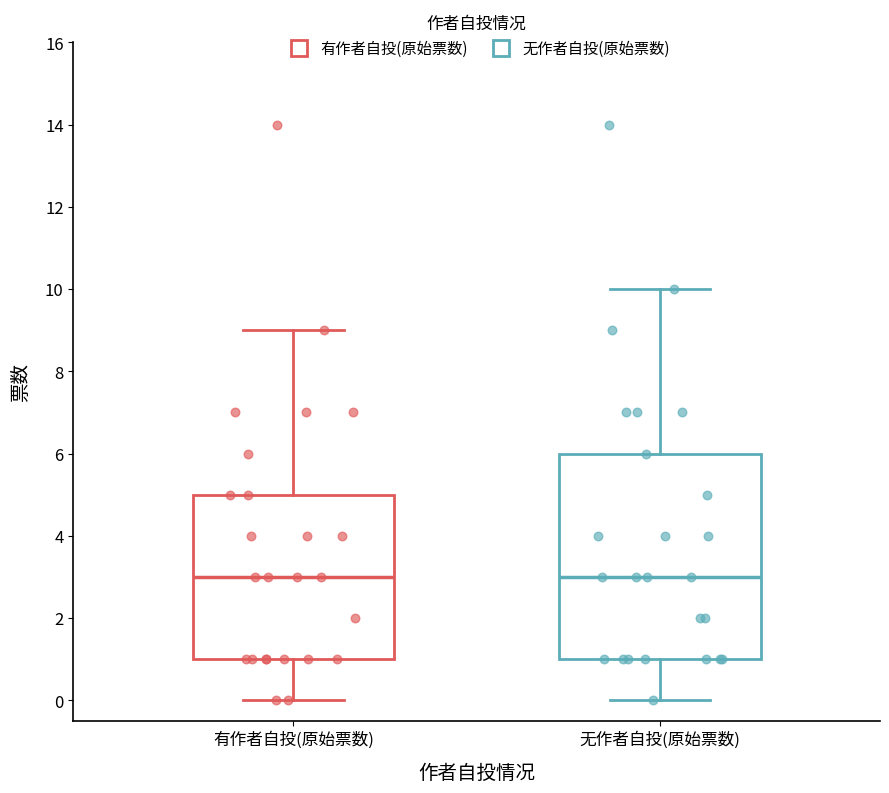

Where is the lower edge of the box for 无作者自投(原始票数) on the y-axis? The values are not printed on the chart, so give them approximately, as read against the axis.

1